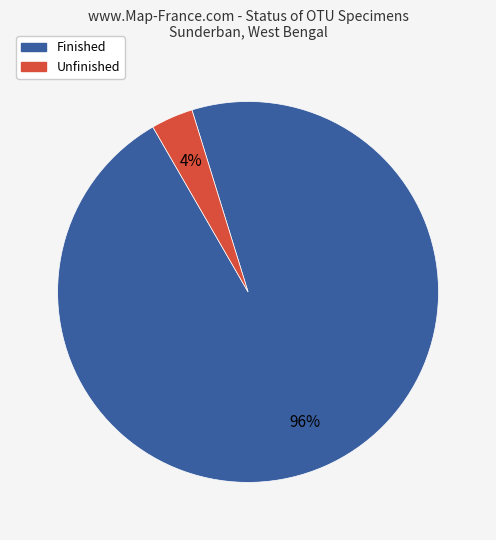

Count the number of slices in the pie.

2